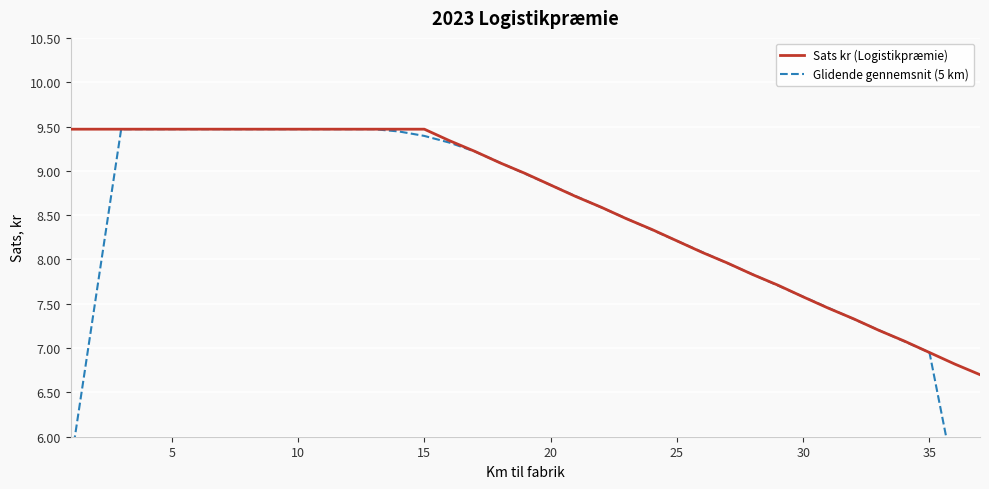

What is the highest value of the Sats kr (Logistikpræmie) series?

9.5